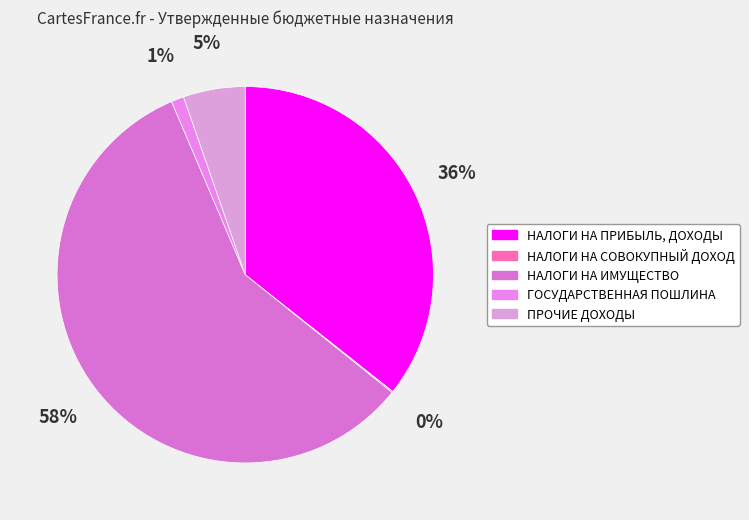

Does any single category account for the majority?

Yes